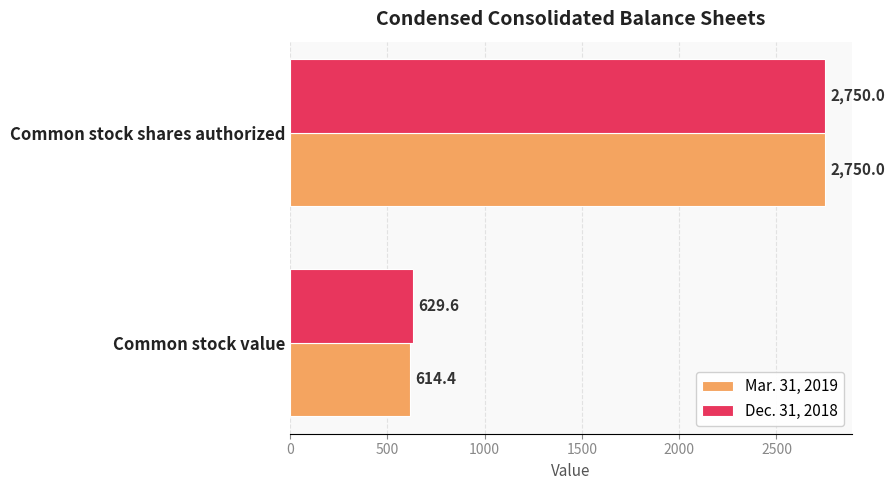

True or false: Dec. 31, 2018 has a value of 629.6 at Common stock value.

True